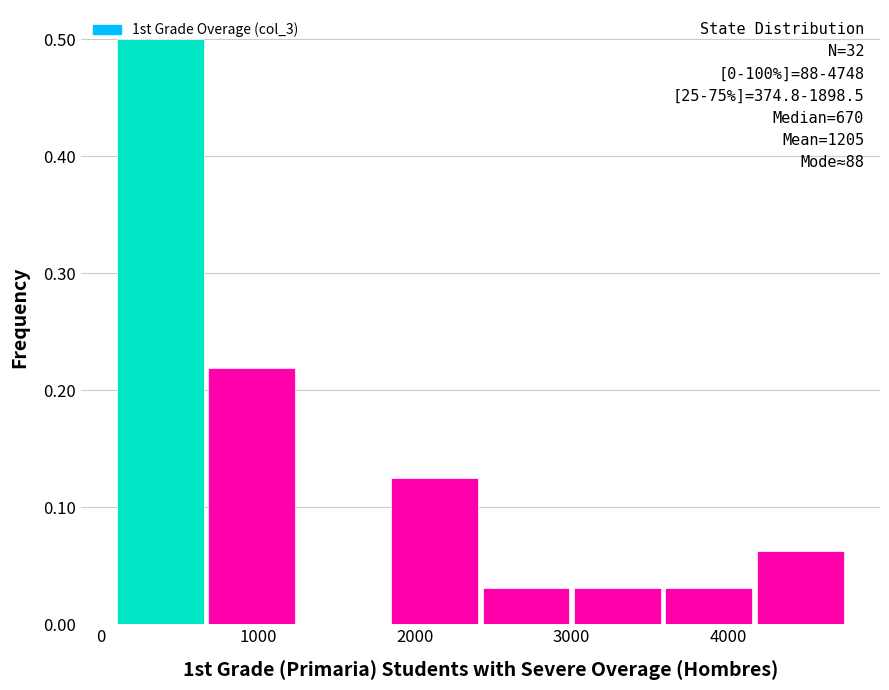

Over which range of the x-axis is the bar tallest?

100 to 700